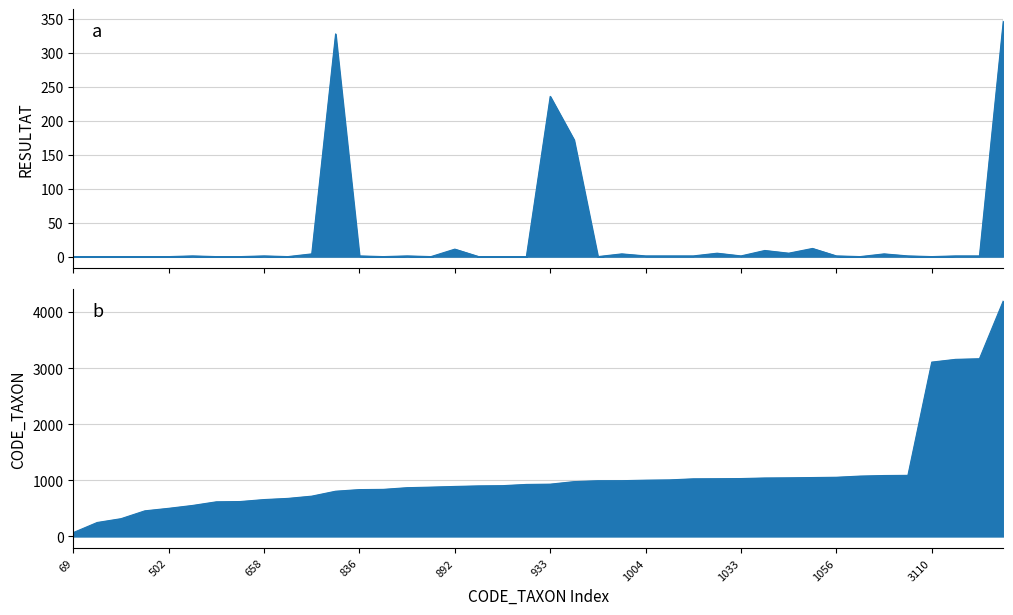

Reading left to right, list all the values displayed in this chart.

RESULTAT: 69=0	249=0	317=0	457=0	502=0	553=1	618=0	623=0	658=1	679=0	719=4	807=328	836=1	840=0	870=1	880=0	892=11	902=0	906=0	928=0	933=236	978=172	994=0	995=4	1004=1	1009=1	1028=1	1030=5	1033=1	1043=9	1046=5	1051=12	1056=1	1077=0	1087=4	1090=1	3110=0	3159=1	3170=1	4202=347
CODE_TAXON: 69=69	249=249	317=317	457=457	502=502	553=553	618=618	623=623	658=658	679=679	719=719	807=807	836=836	840=840	870=870	880=880	892=892	902=902	906=906	928=928	933=933	978=978	994=994	995=995	1004=1004	1009=1009	1028=1028	1030=1030	1033=1033	1043=1043	1046=1046	1051=1051	1056=1056	1077=1077	1087=1087	1090=1090	3110=3110	3159=3159	3170=3170	4202=4202